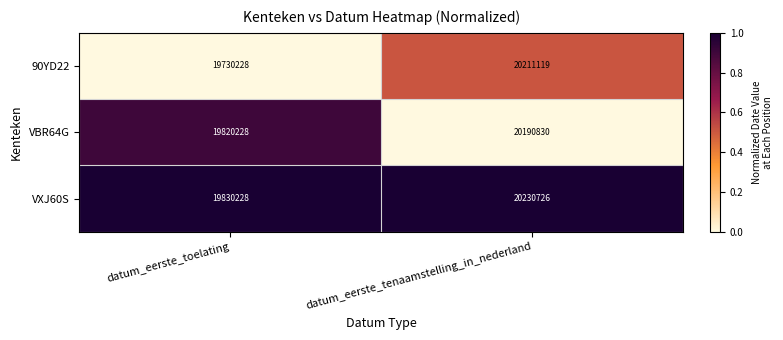

Reading right to left, extract all data points from this chart.

90YD22: 20211119	19730228
VBR64G: 20190830	19820228
VXJ60S: 20230726	19830228